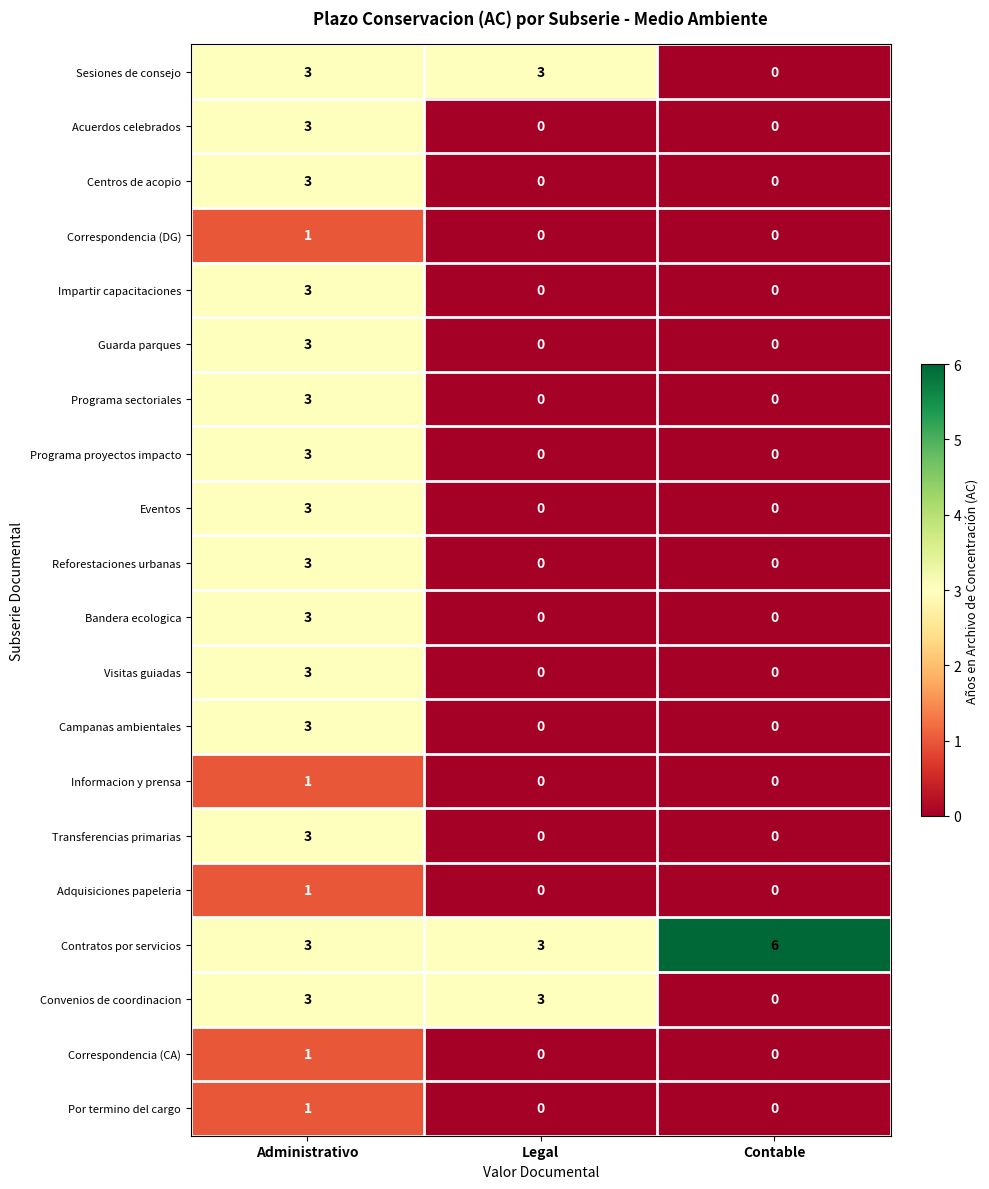

What is the sum of all Centros de acopio values?

3